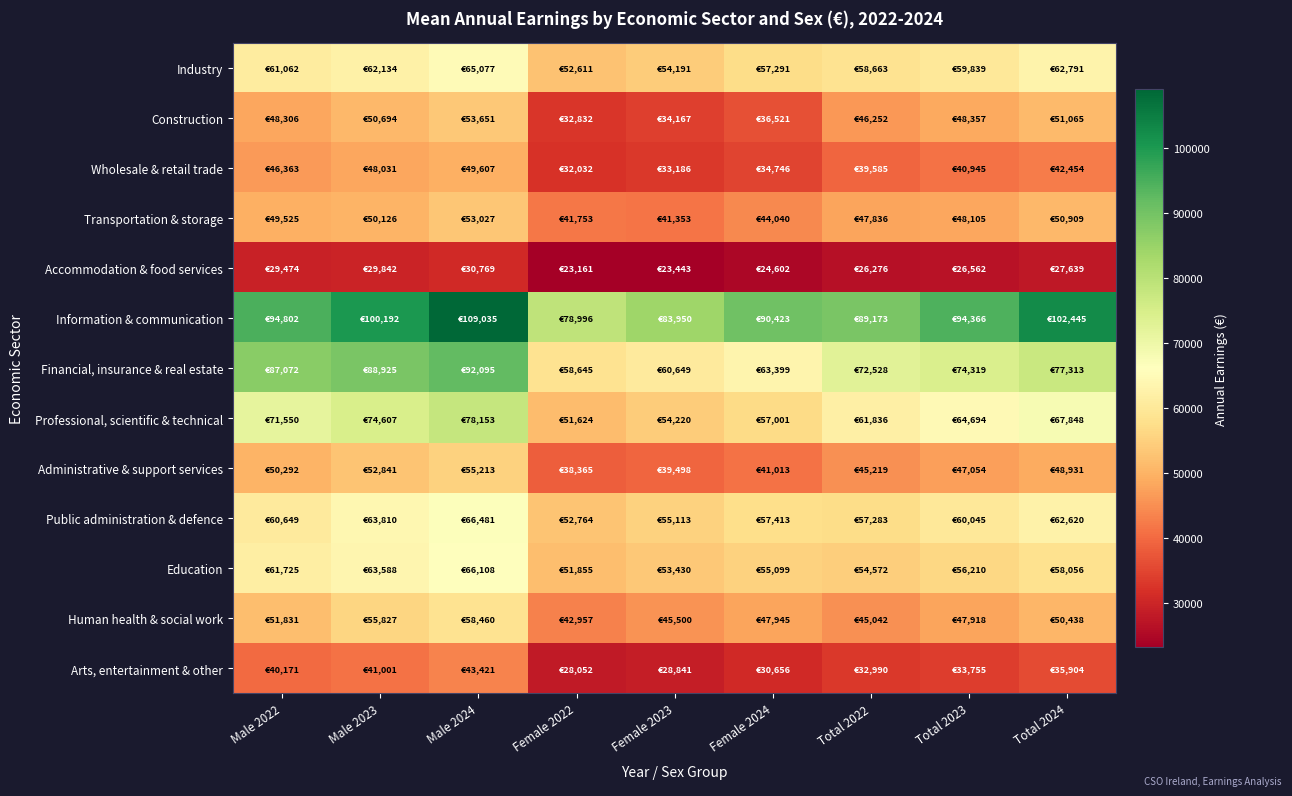

Reading left to right, list all the values displayed in this chart.

Industry: Male 2022=61062	Male 2023=62134	Male 2024=65077	Female 2022=52611	Female 2023=54191	Female 2024=57291	Total 2022=58663	Total 2023=59839	Total 2024=62791
Construction: Male 2022=48306	Male 2023=50694	Male 2024=53651	Female 2022=32832	Female 2023=34167	Female 2024=36521	Total 2022=46252	Total 2023=48357	Total 2024=51065
Wholesale & retail trade: Male 2022=46363	Male 2023=48031	Male 2024=49607	Female 2022=32032	Female 2023=33186	Female 2024=34746	Total 2022=39585	Total 2023=40945	Total 2024=42454
Transportation & storage: Male 2022=49525	Male 2023=50126	Male 2024=53027	Female 2022=41753	Female 2023=41353	Female 2024=44040	Total 2022=47836	Total 2023=48105	Total 2024=50909
Accommodation & food services: Male 2022=29474	Male 2023=29842	Male 2024=30769	Female 2022=23161	Female 2023=23443	Female 2024=24602	Total 2022=26276	Total 2023=26562	Total 2024=27639
Information & communication: Male 2022=94802	Male 2023=100192	Male 2024=109035	Female 2022=78996	Female 2023=83950	Female 2024=90423	Total 2022=89173	Total 2023=94366	Total 2024=102445
Financial, insurance & real estate: Male 2022=87072	Male 2023=88925	Male 2024=92095	Female 2022=58645	Female 2023=60649	Female 2024=63399	Total 2022=72528	Total 2023=74319	Total 2024=77313
Professional, scientific & technical: Male 2022=71550	Male 2023=74607	Male 2024=78153	Female 2022=51624	Female 2023=54220	Female 2024=57001	Total 2022=61836	Total 2023=64694	Total 2024=67848
Administrative & support services: Male 2022=50292	Male 2023=52841	Male 2024=55213	Female 2022=38365	Female 2023=39498	Female 2024=41013	Total 2022=45219	Total 2023=47054	Total 2024=48931
Public administration & defence: Male 2022=60649	Male 2023=63810	Male 2024=66481	Female 2022=52764	Female 2023=55113	Female 2024=57413	Total 2022=57283	Total 2023=60045	Total 2024=62620
Education: Male 2022=61725	Male 2023=63588	Male 2024=66108	Female 2022=51855	Female 2023=53430	Female 2024=55099	Total 2022=54572	Total 2023=56210	Total 2024=58056
Human health & social work: Male 2022=51831	Male 2023=55827	Male 2024=58460	Female 2022=42957	Female 2023=45500	Female 2024=47945	Total 2022=45042	Total 2023=47918	Total 2024=50438
Arts, entertainment & other: Male 2022=40171	Male 2023=41001	Male 2024=43421	Female 2022=28052	Female 2023=28841	Female 2024=30656	Total 2022=32990	Total 2023=33755	Total 2024=35904